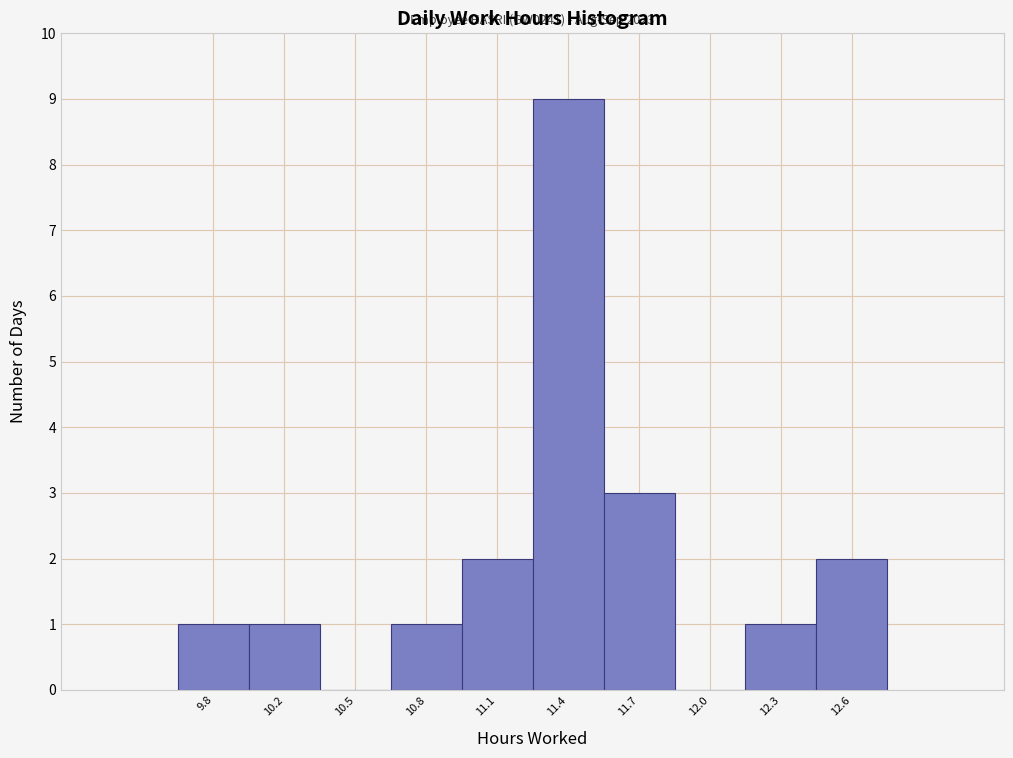

Reading left to right, what are all the values shown in this chart?

9.8=1	10.2=1	10.5=0	10.8=1	11.1=2	11.4=9	11.7=3	12.0=0	12.3=1	12.6=2